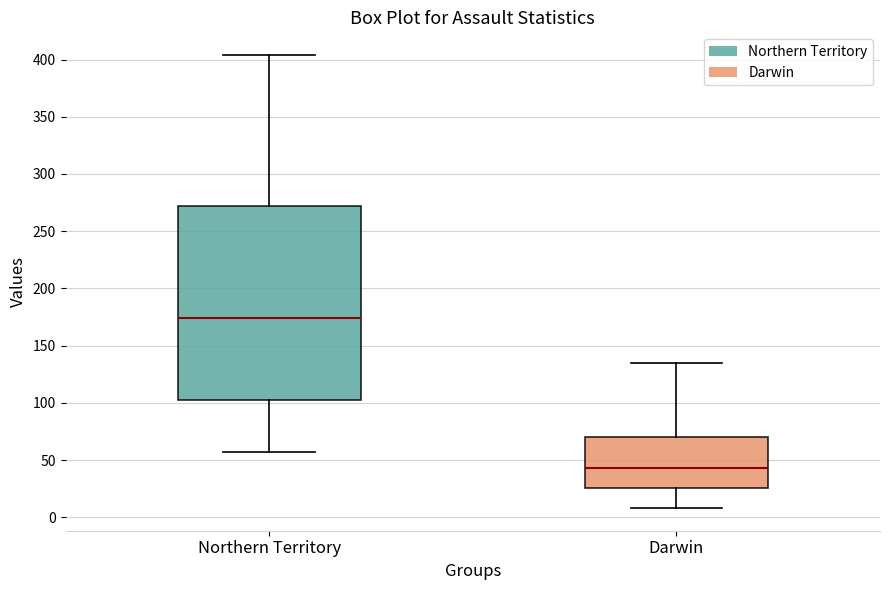

Where is the upper edge of the box for Northern Territory on the y-axis? The values are not printed on the chart, so give them approximately, as read against the axis.

270